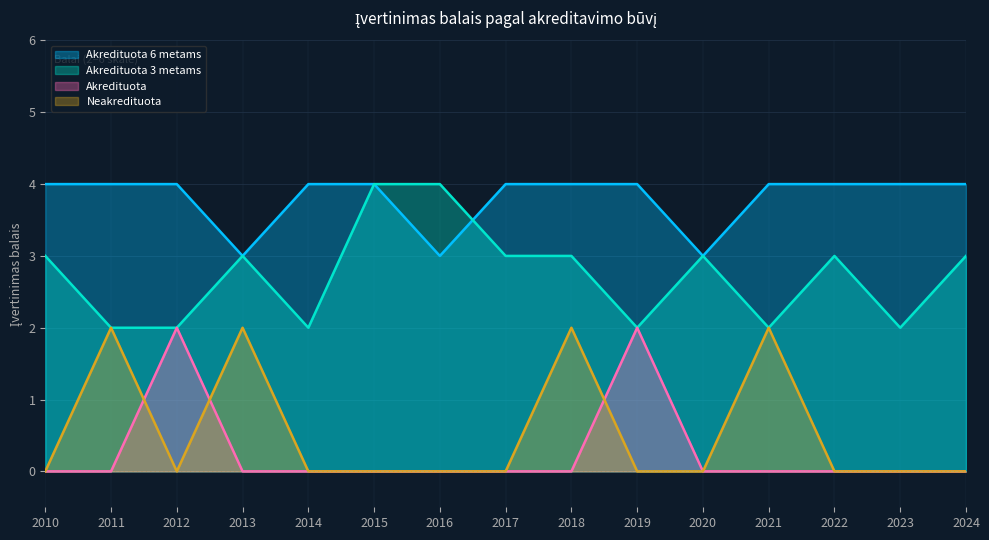

List the labels in order of Akredituota 3 metams value, smallest first.

2011, 2012, 2014, 2019, 2021, 2023, 2010, 2013, 2017, 2018, 2020, 2022, 2024, 2015, 2016